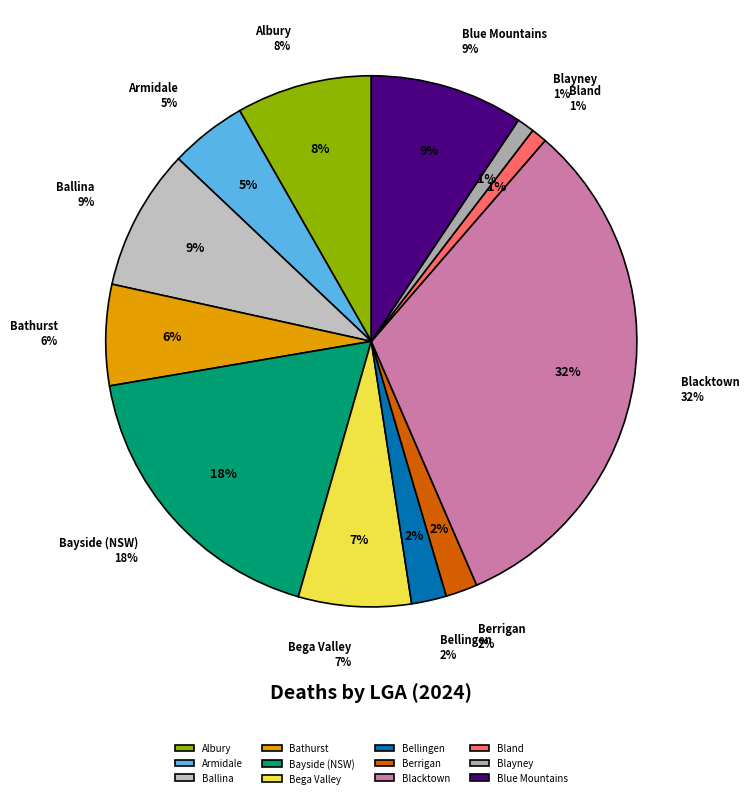

What is the ratio of the value at Bland to the value at Albury?

0.1